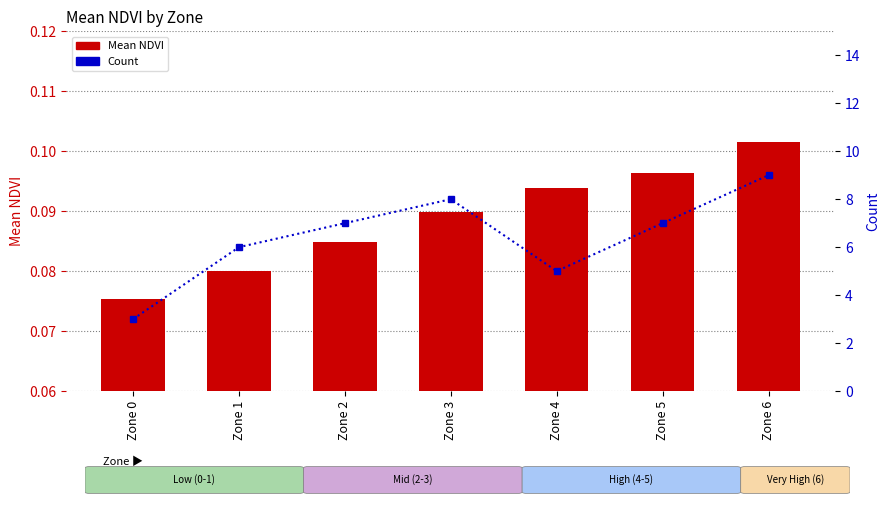

Between Zone 0 and Zone 2, which series saw the biggest shift?

Count